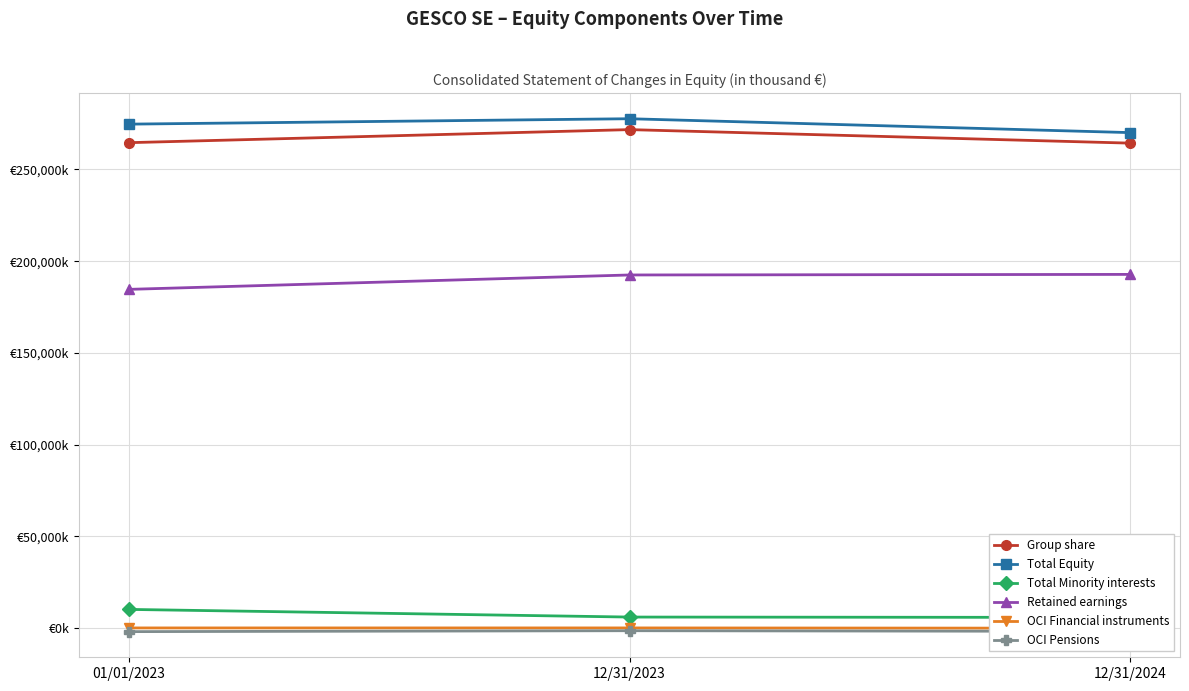

What is the average value of the Group share series?

266890